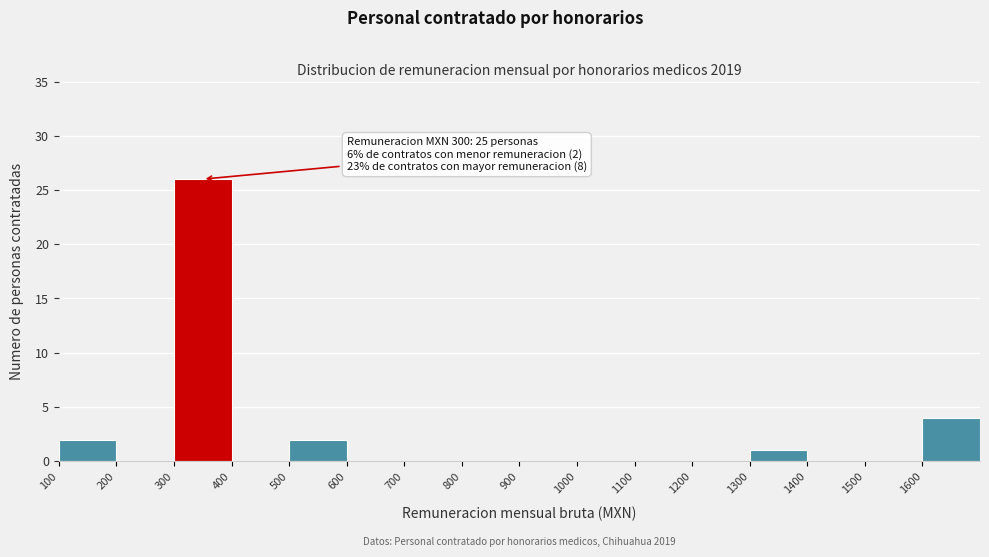

Which range on the x-axis has the tallest bar?

300 to 400